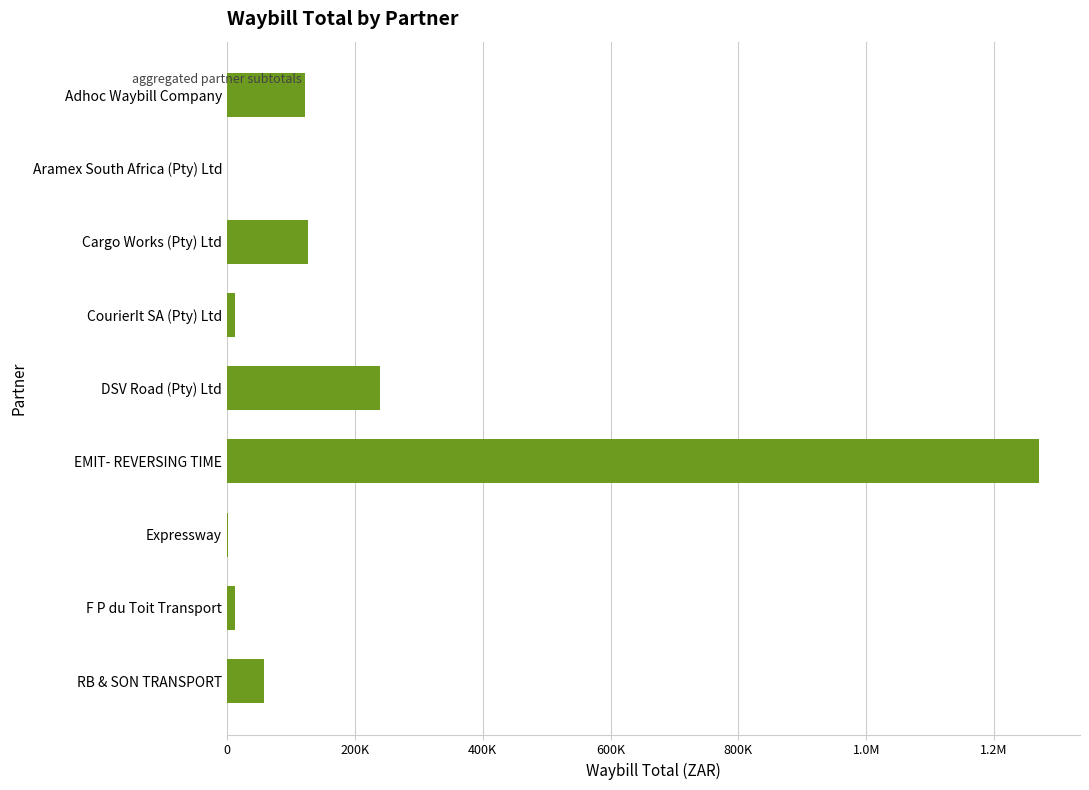

What is the minimum value shown in the chart?

288.2